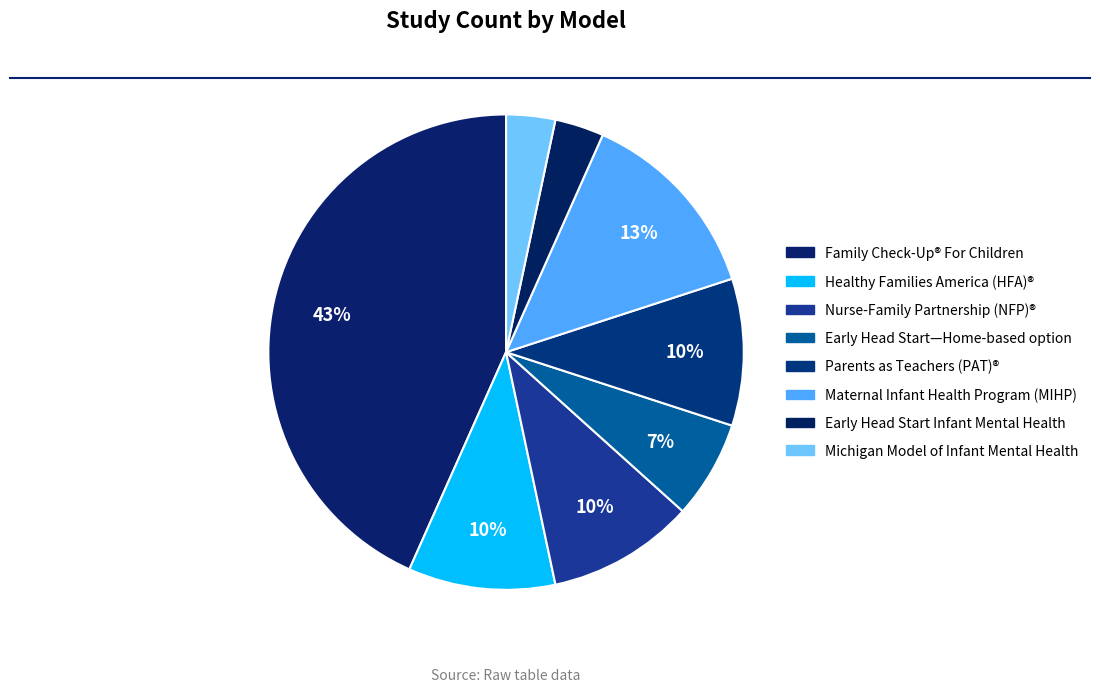

Count the number of slices in the pie.

8